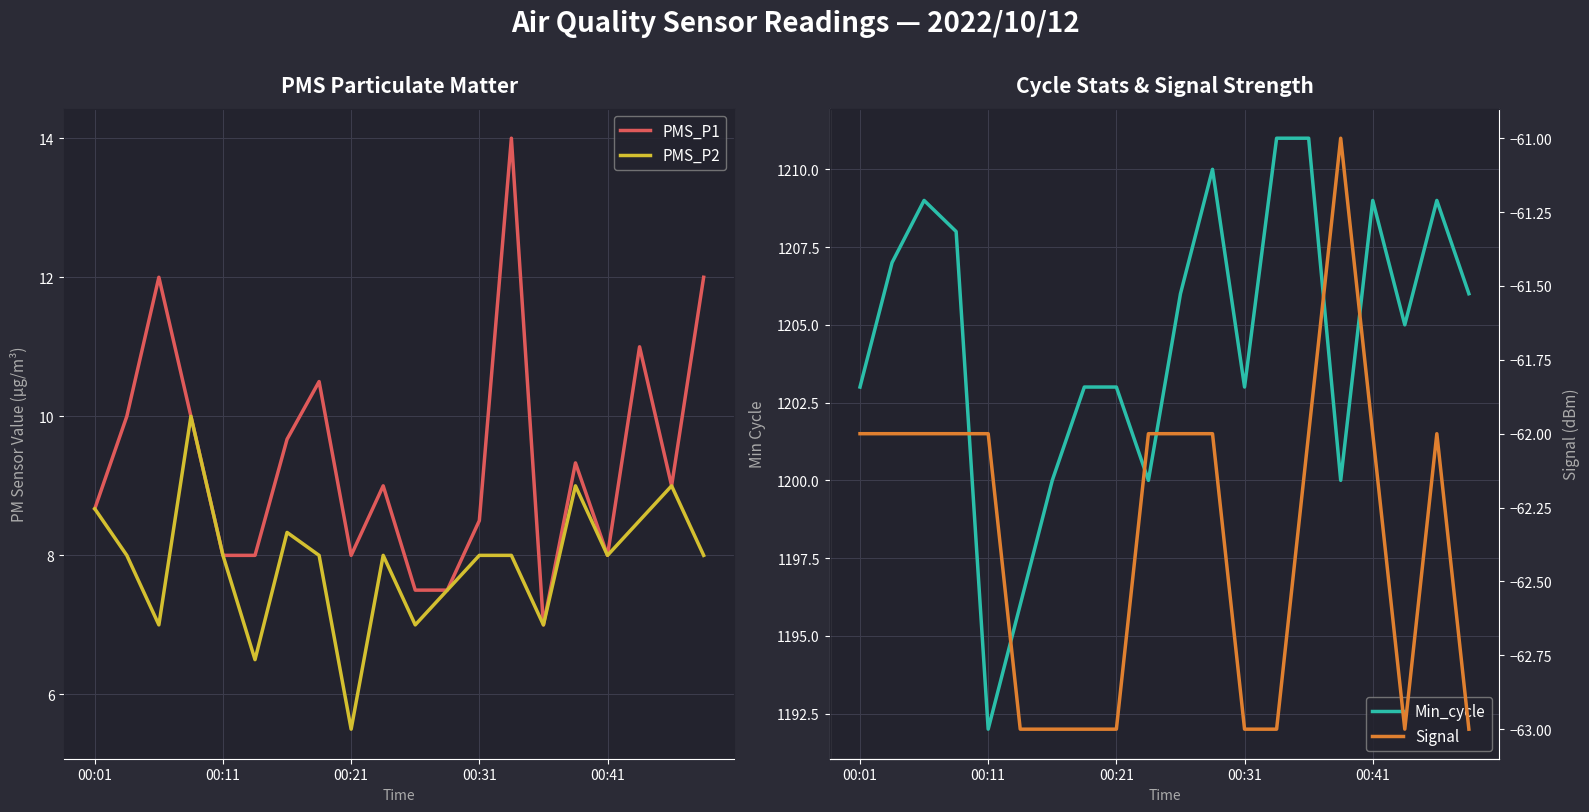

Is this an area chart (filled region under the line)?

No